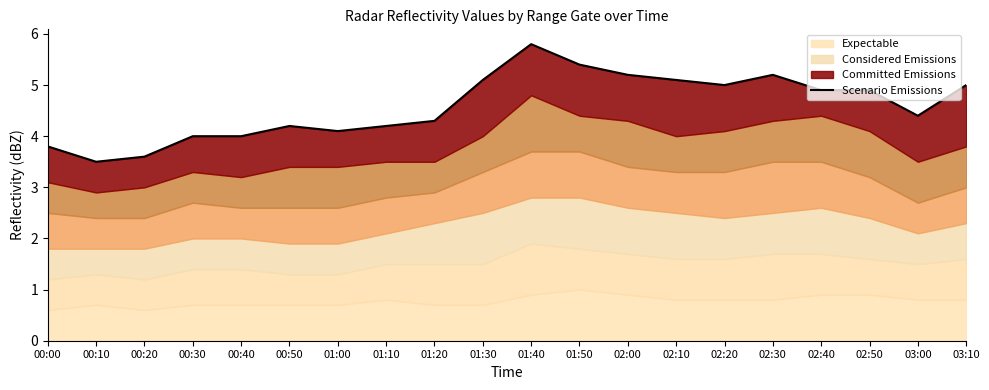

Which has a higher value, 01:20 or 02:20?

02:20